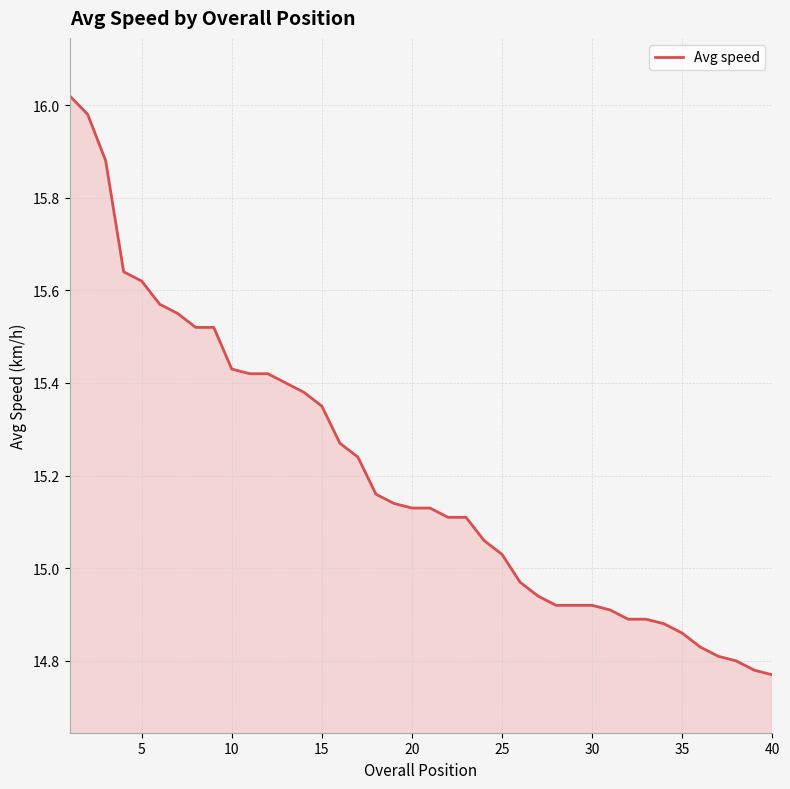

How many lines are shown in the chart?

1